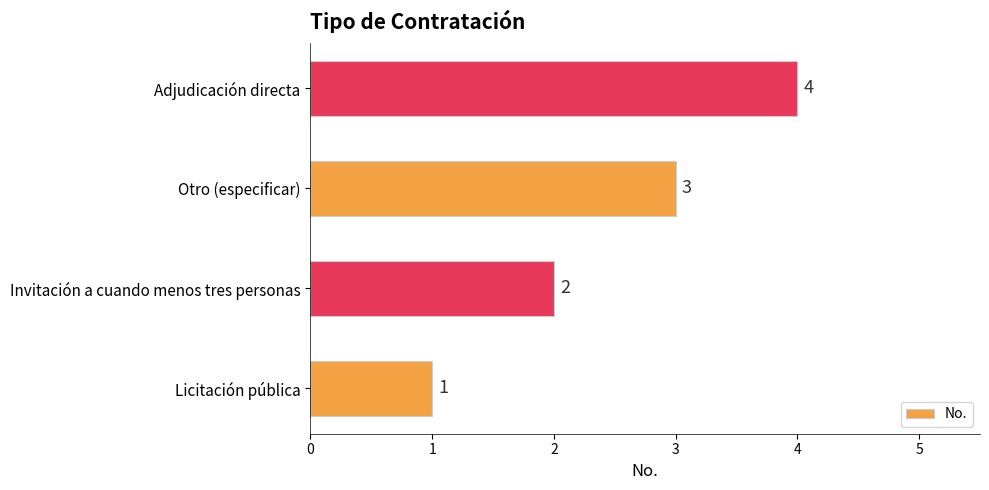

Count the values in the range 2 to 4.

3